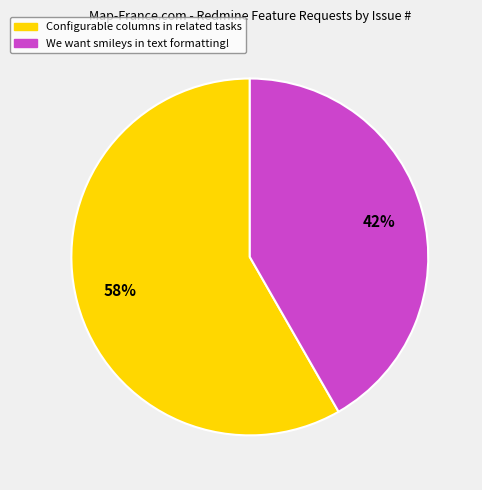

To the nearest percent, what is the average slice percentage?

50%